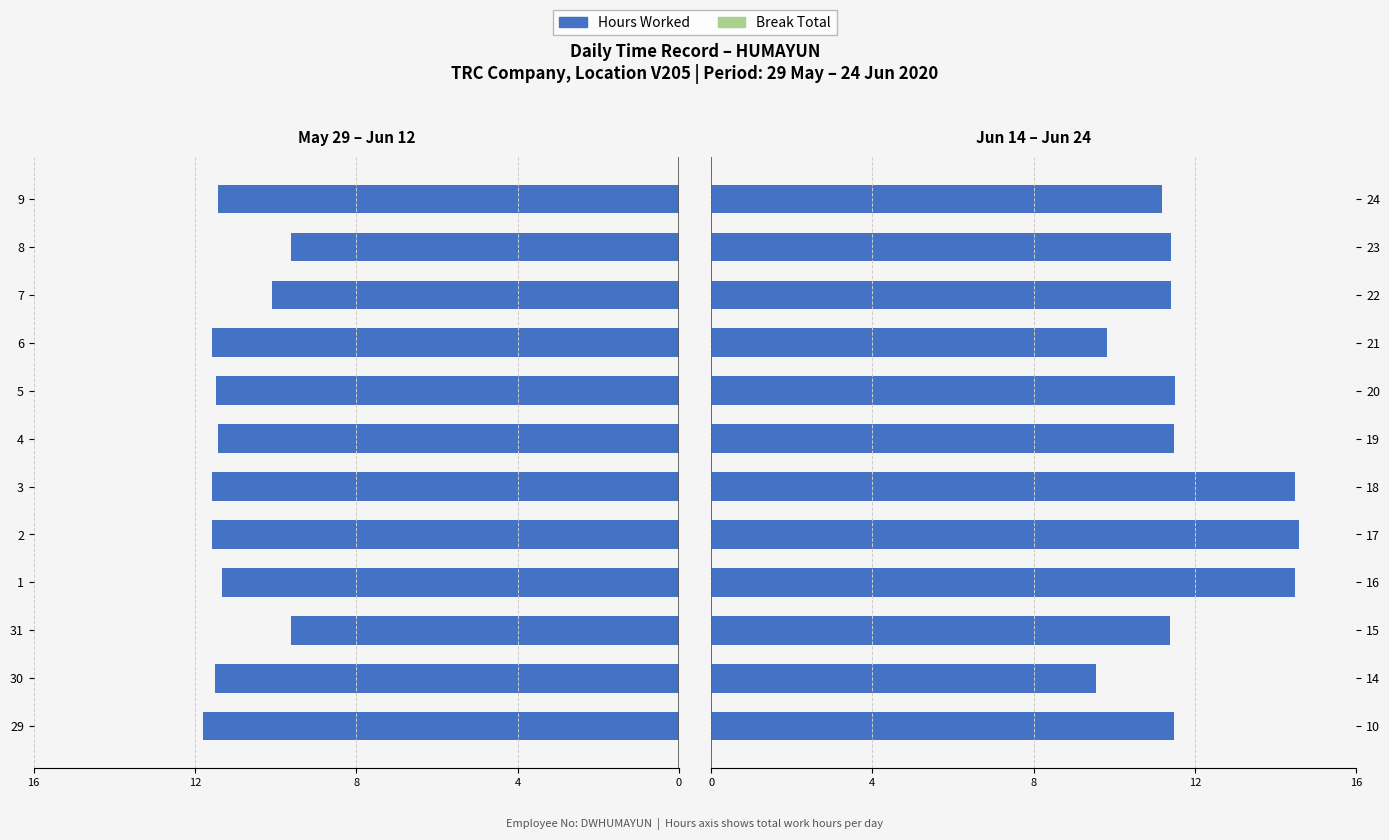

How many bars are there in total?

24